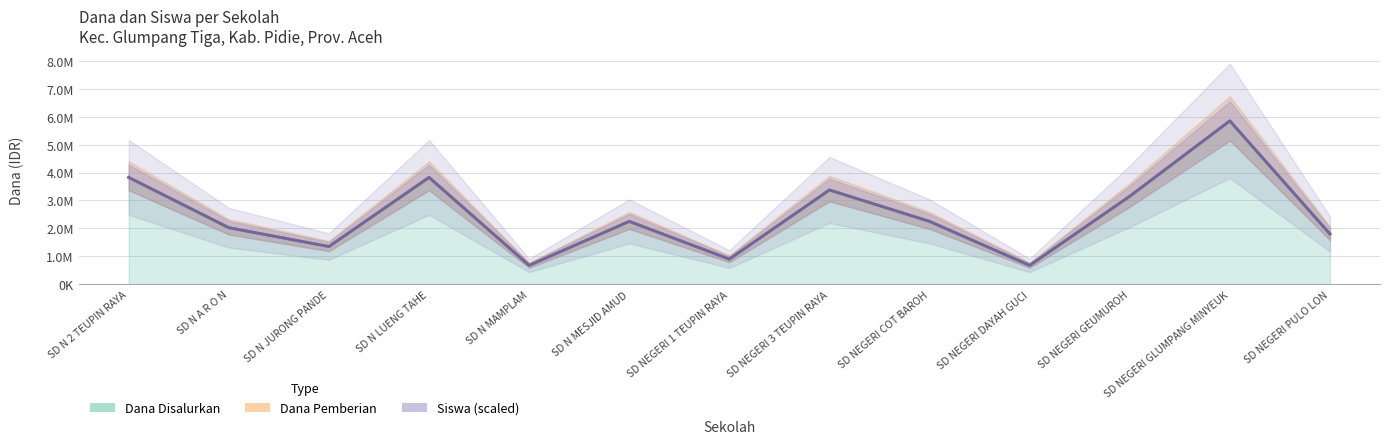

What is the label of the 11th point from the left?

SD NEGERI GEUMUROH